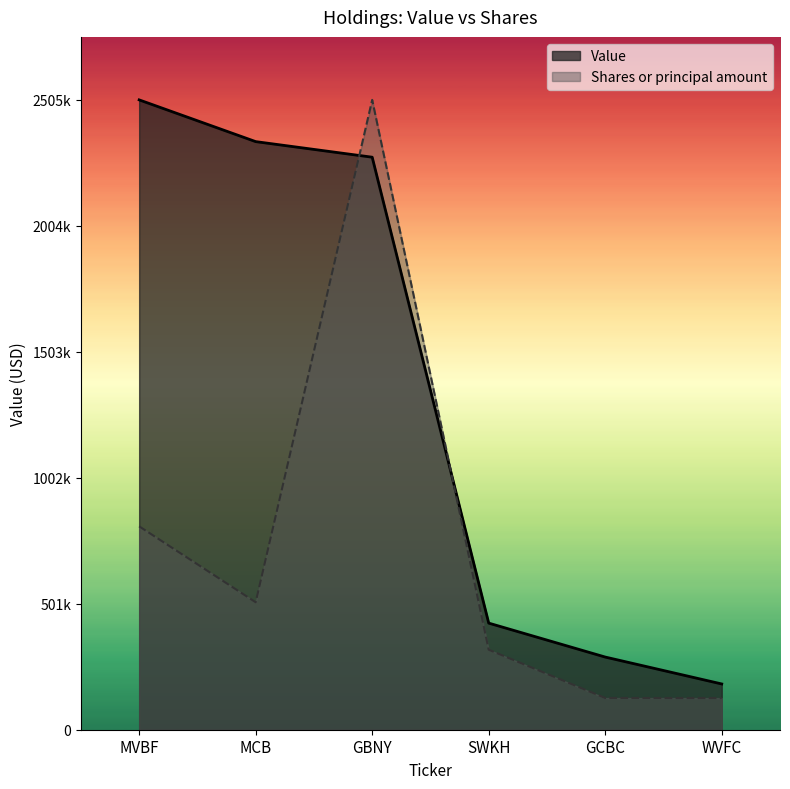

Which series has the largest total across all categories?

Value